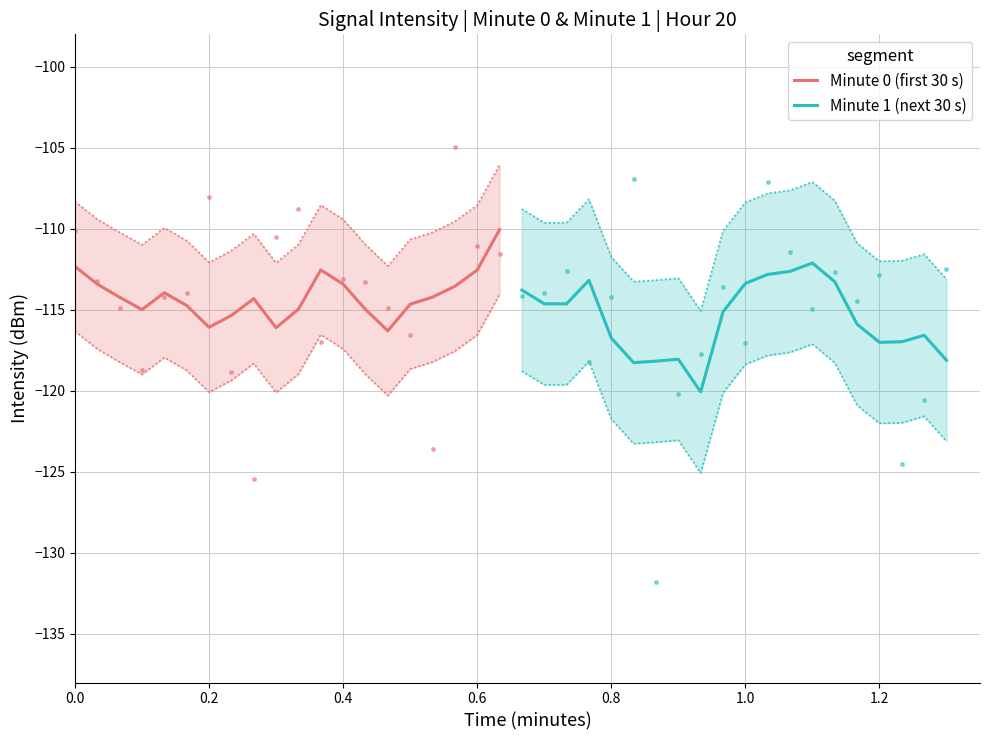

What are all the series names shown in the legend?

Minute 0 (first 30 s), Minute 1 (next 30 s)